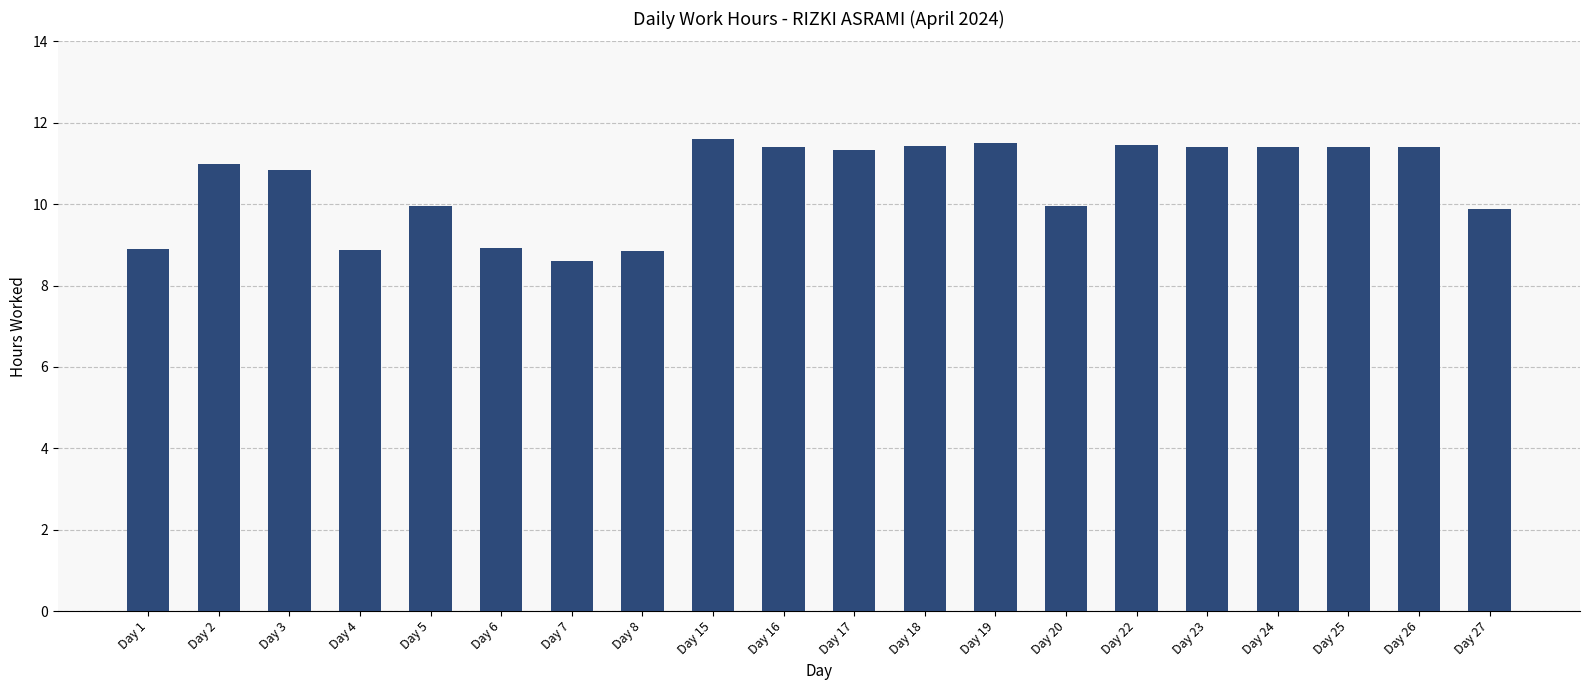

What is the value of the 20th bar from the left?

9.9